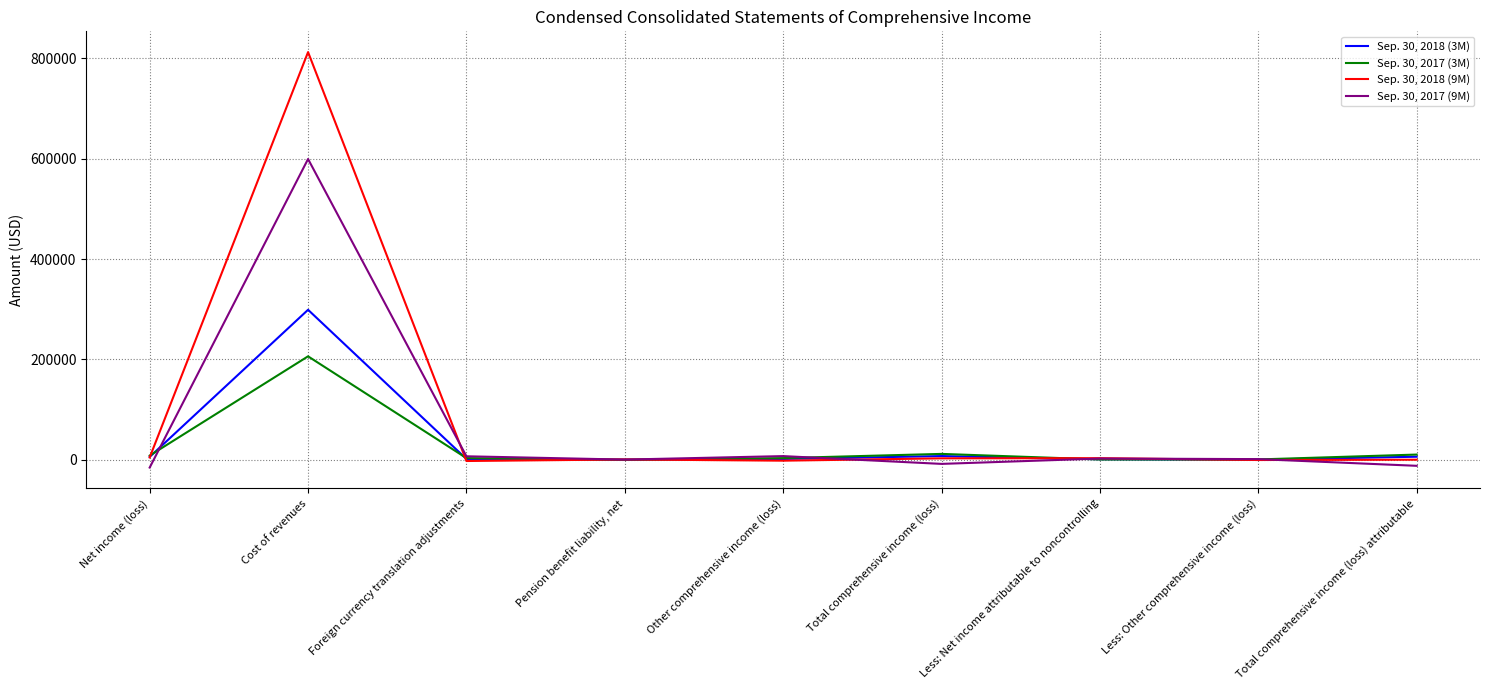

At which label does Sep. 30, 2017 (9M) reach its peak?

Cost of revenues